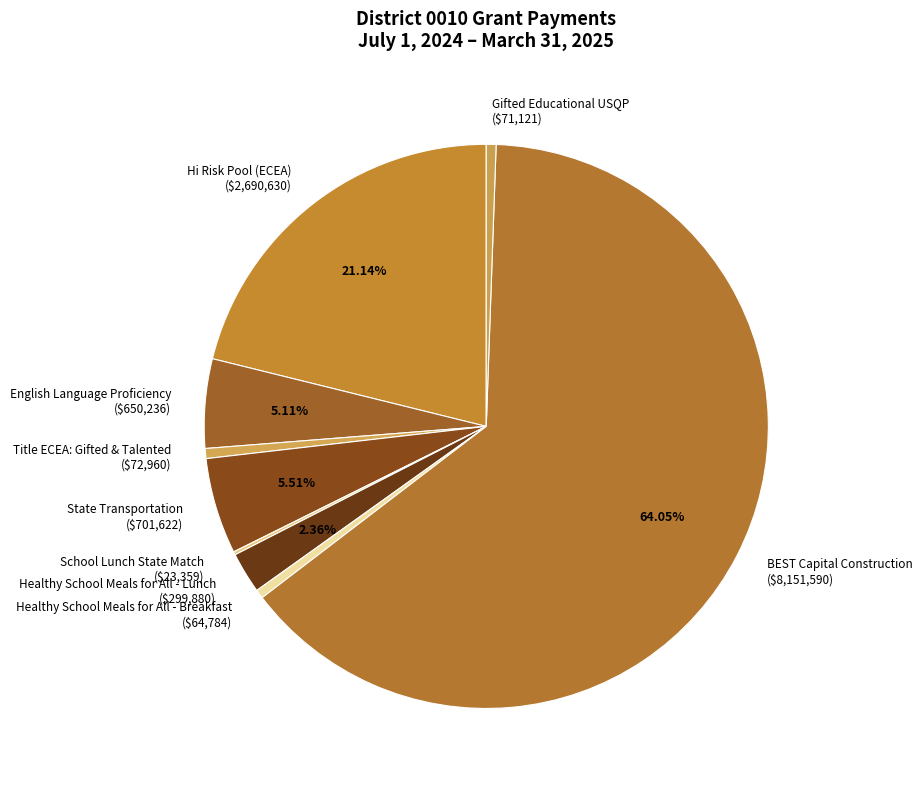

To the nearest percent, what is the combined percentage of Healthy School Meals for All - Lunch and State Transportation?

8%